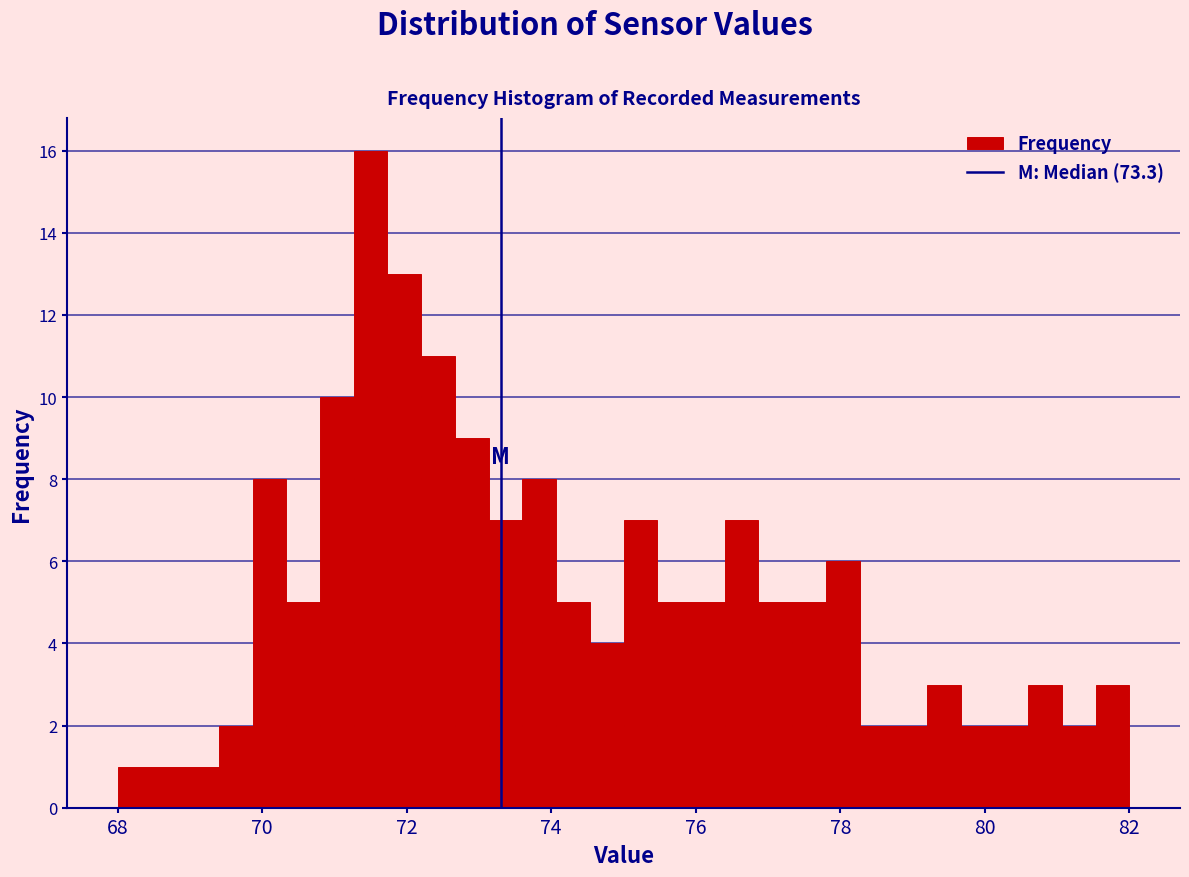

Read against the x-axis, roughly where is the centre of the tallest bar?

71.6